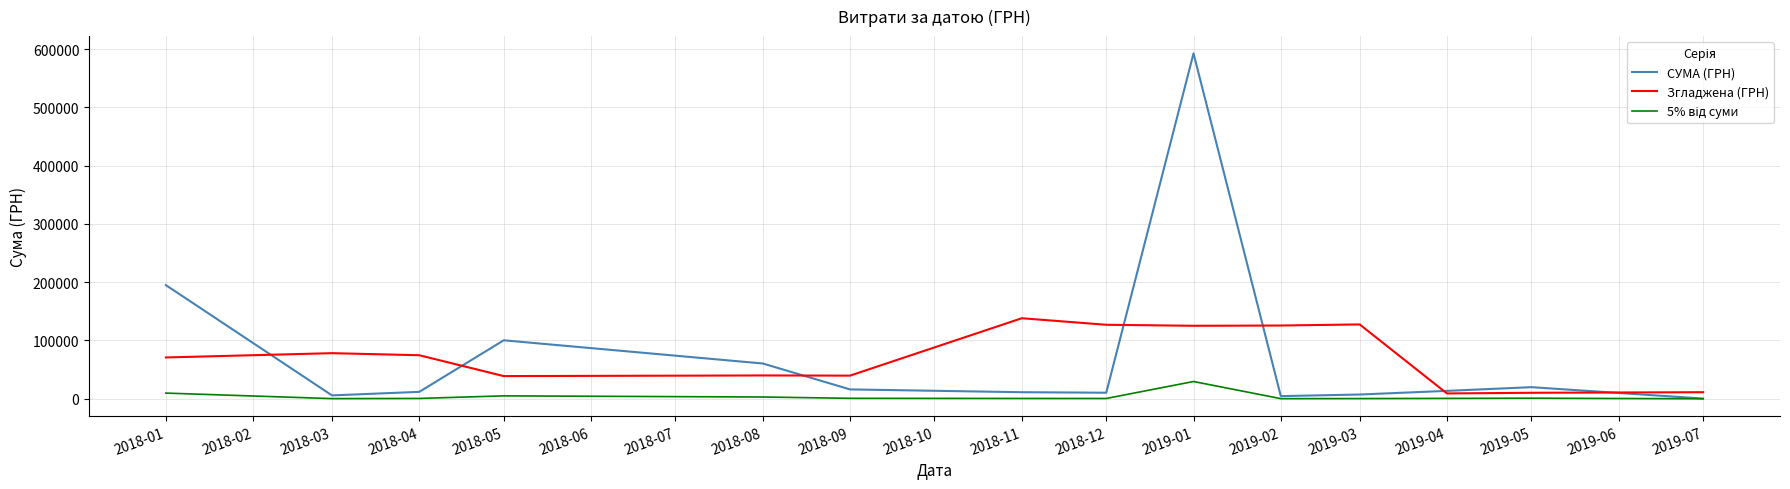

Is it true that СУМА (ГРН) equals 313978.3 at 2018-01?

False